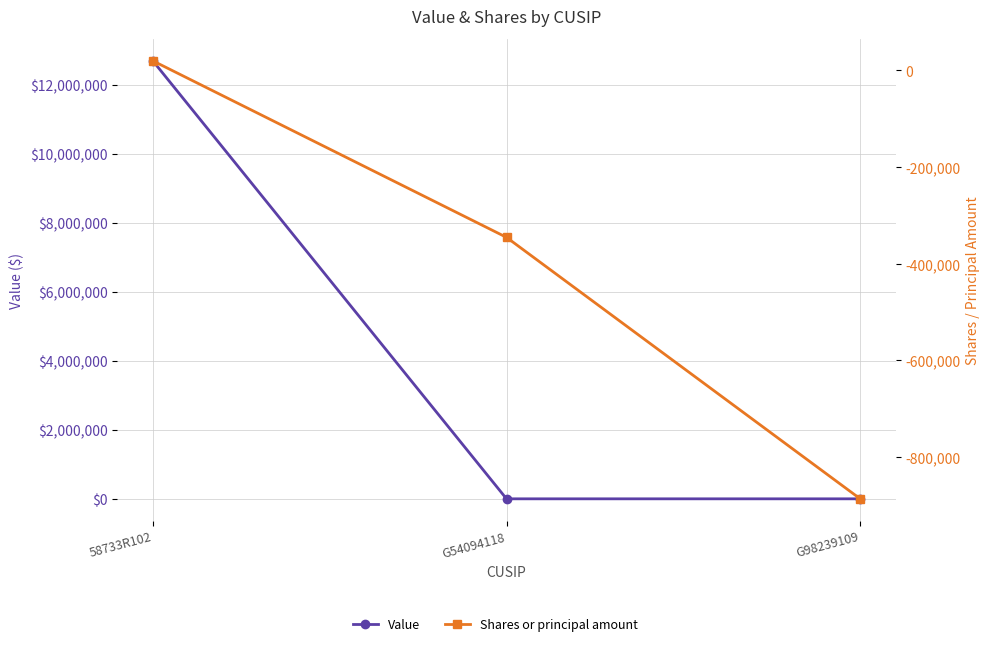

What is the difference between the highest and lowest values at G54094118?

345333